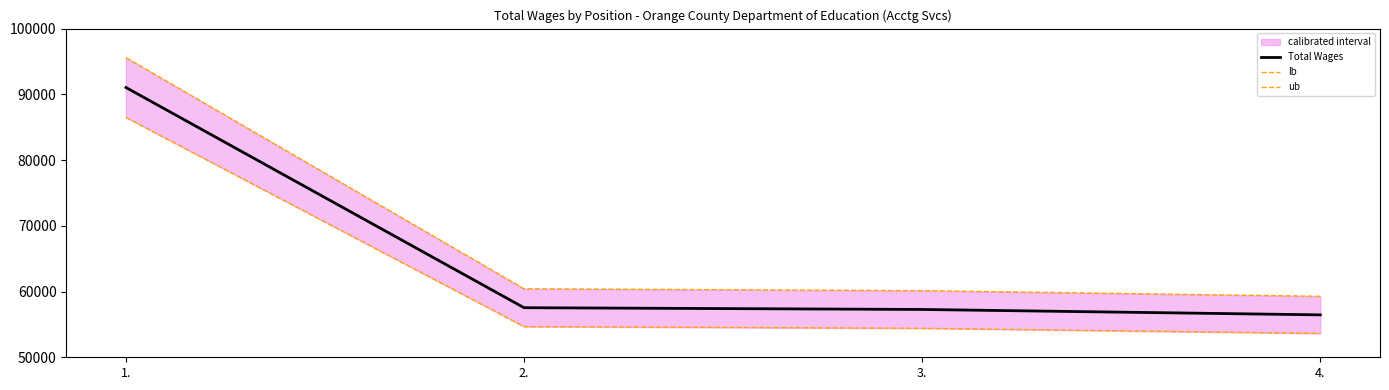

How many lines are shown in the chart?

3